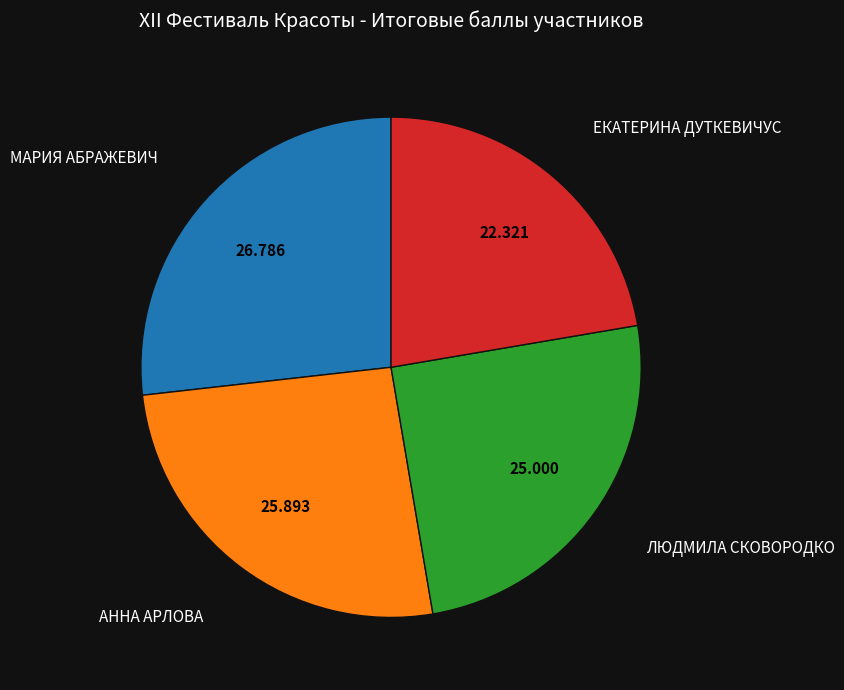

Is there a majority slice in this chart?

No